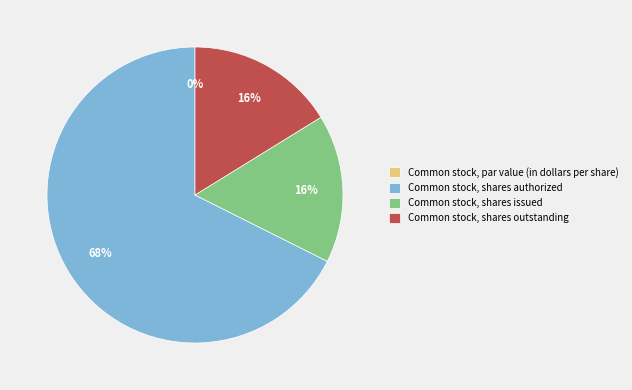

What is the largest slice in the pie chart?

Common stock, shares authorized